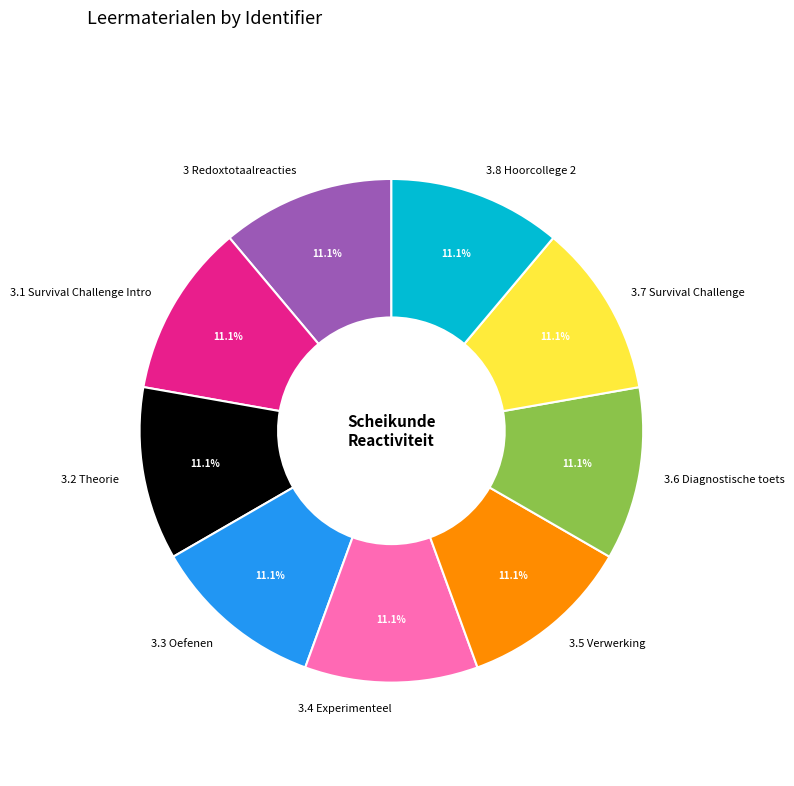

Approximately how many times larger is the value at 3 Redoxtotaalreacties compared to 3.2 Theorie?

1.0